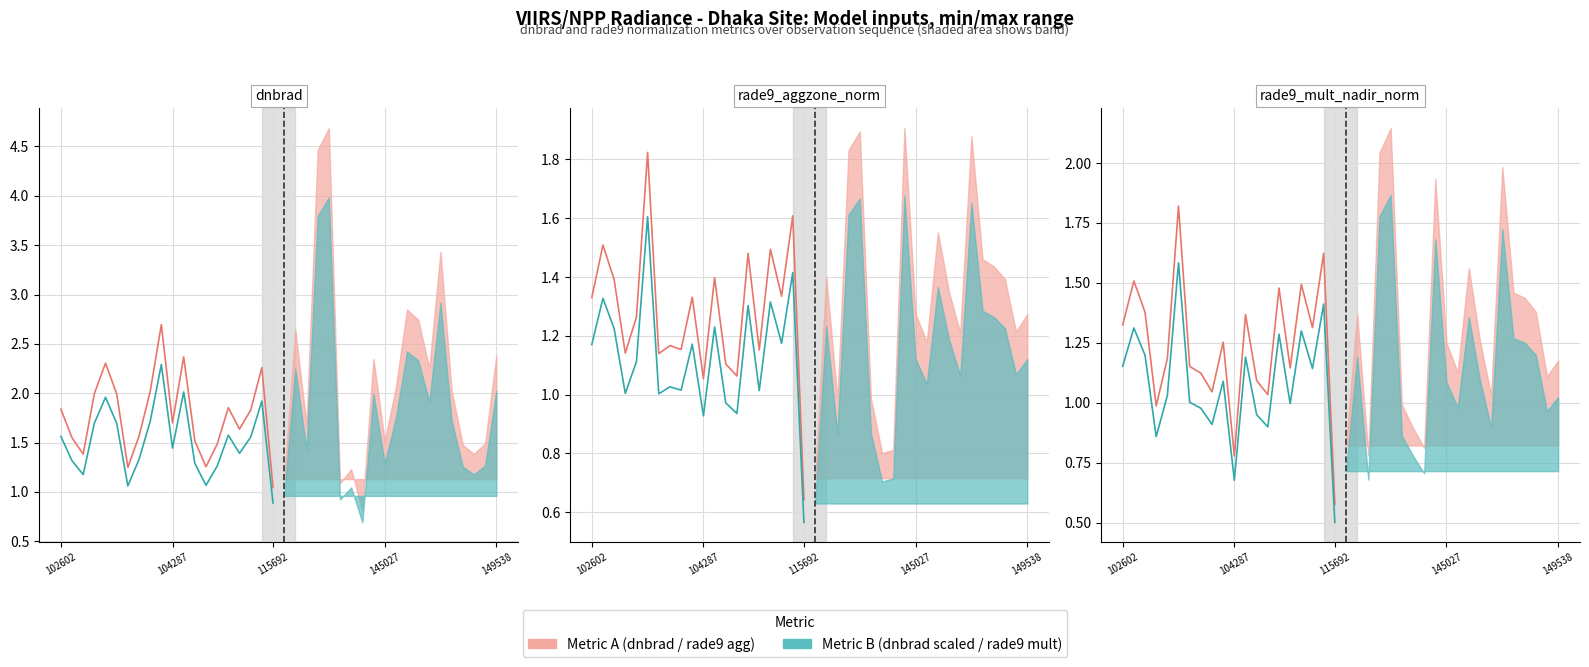

Rank the series at 5 from lowest to highest value.

Metric B (per obs), Metric A (per obs)